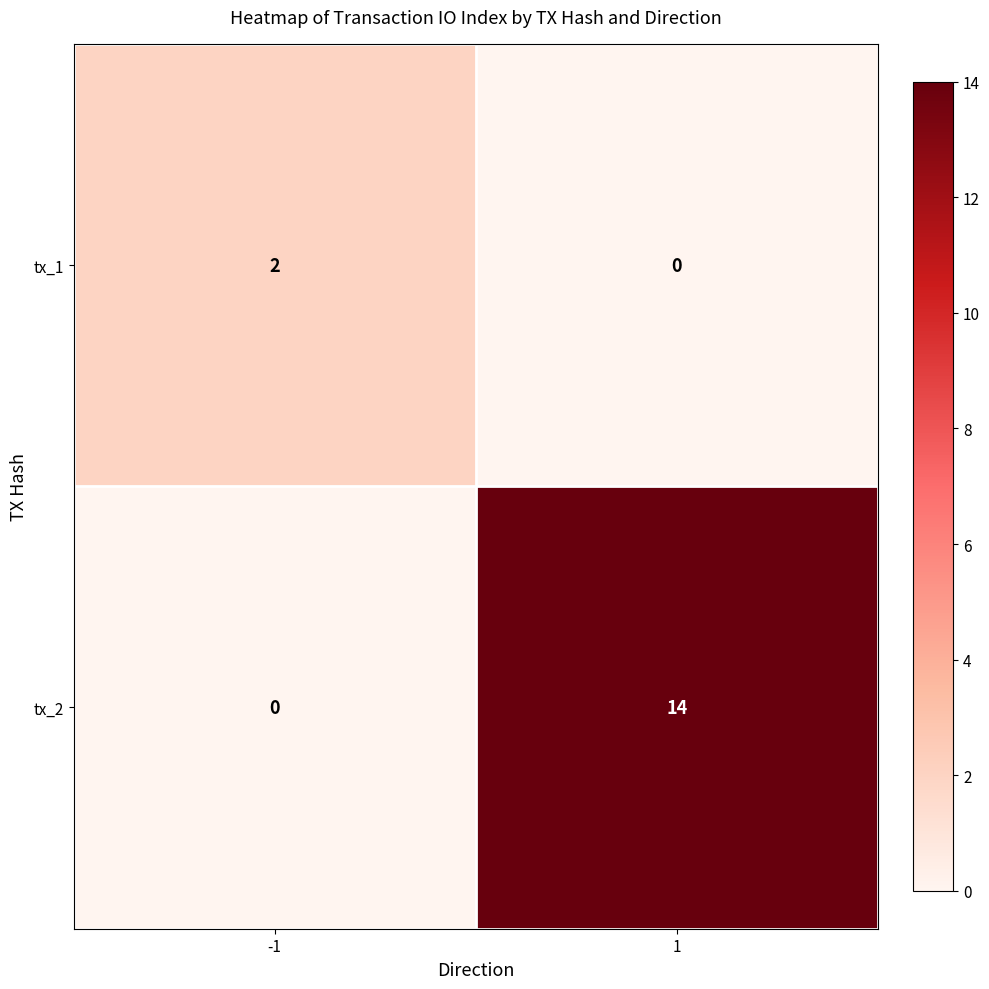

Reading left to right, what are all the values shown in this chart?

tx_1: 2	0
tx_2: 0	14